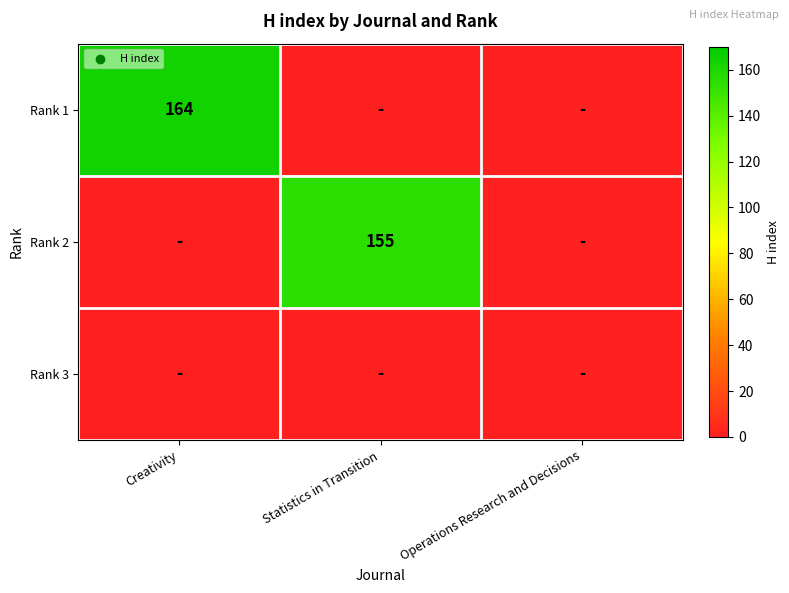

The Rank 2 series shows 155 at Statistics in Transition. True or false?

True